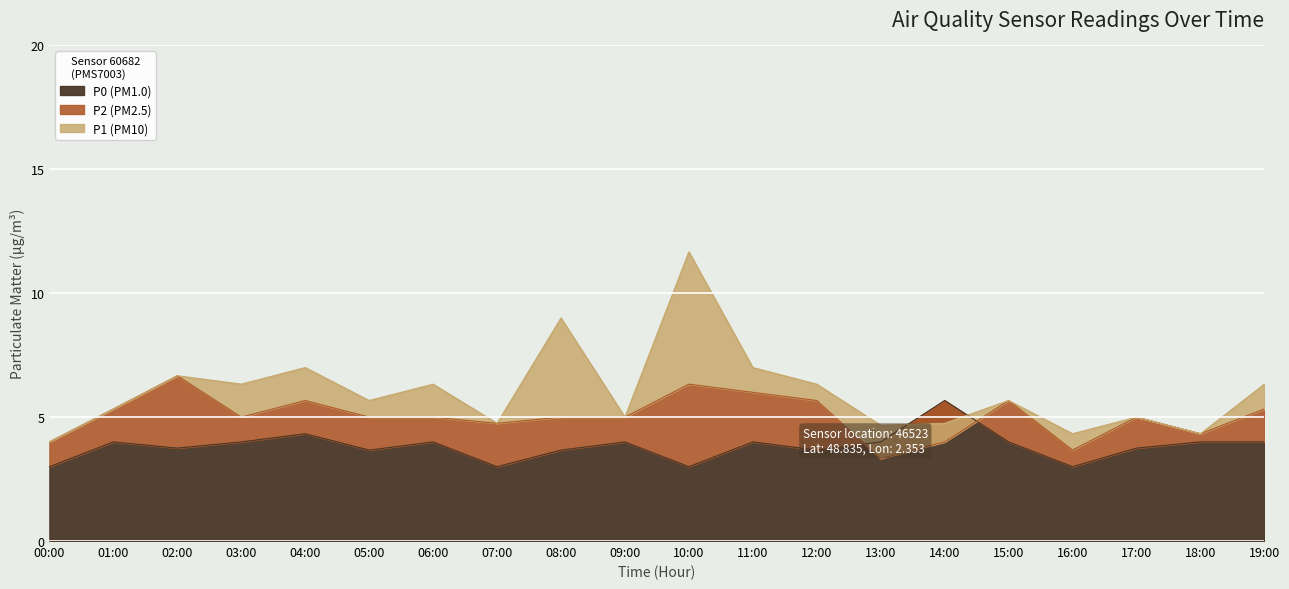

Which category has the highest value in the P0 (PM1.0) series?

14:00